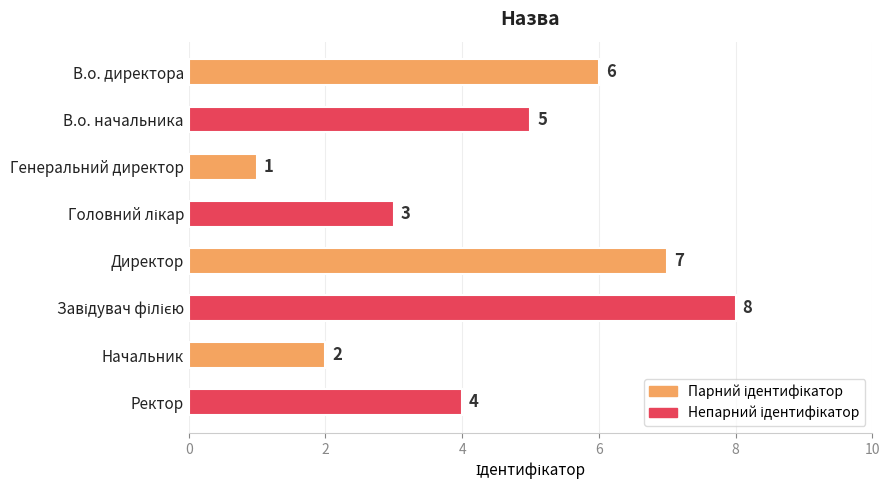

What is the difference between the maximum and minimum values?

7